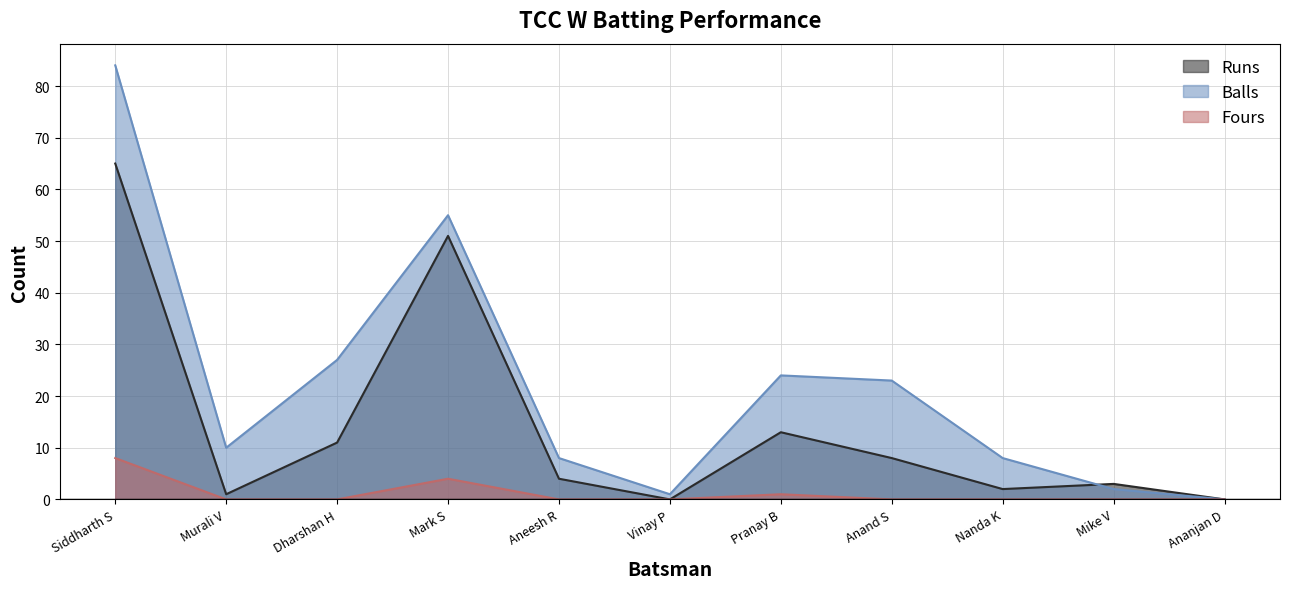

Rank the series by their maximum value, from lowest to highest.

Fours, Runs, Balls